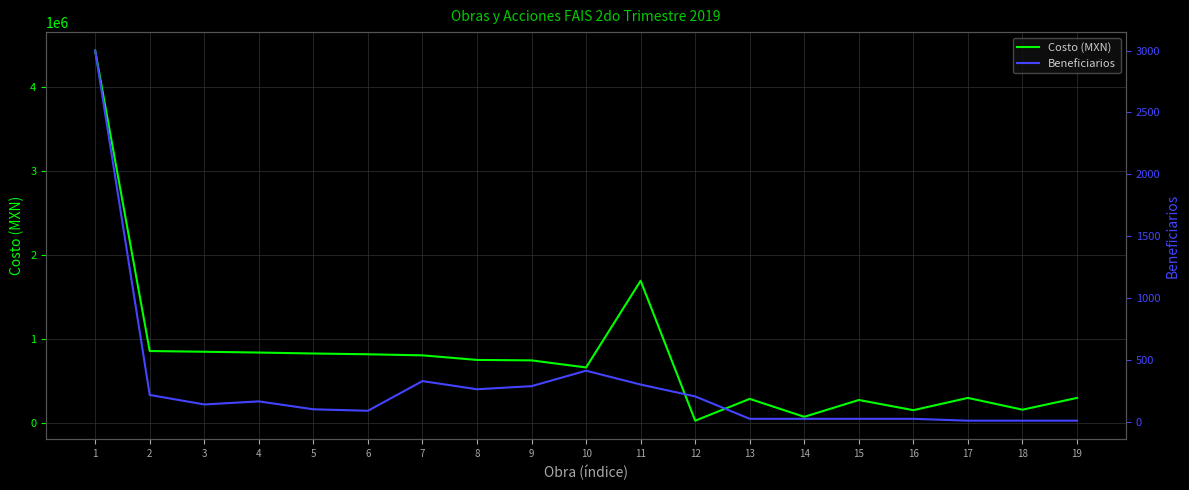

What is the sum of all Costo (MXN) values?

14870316.3